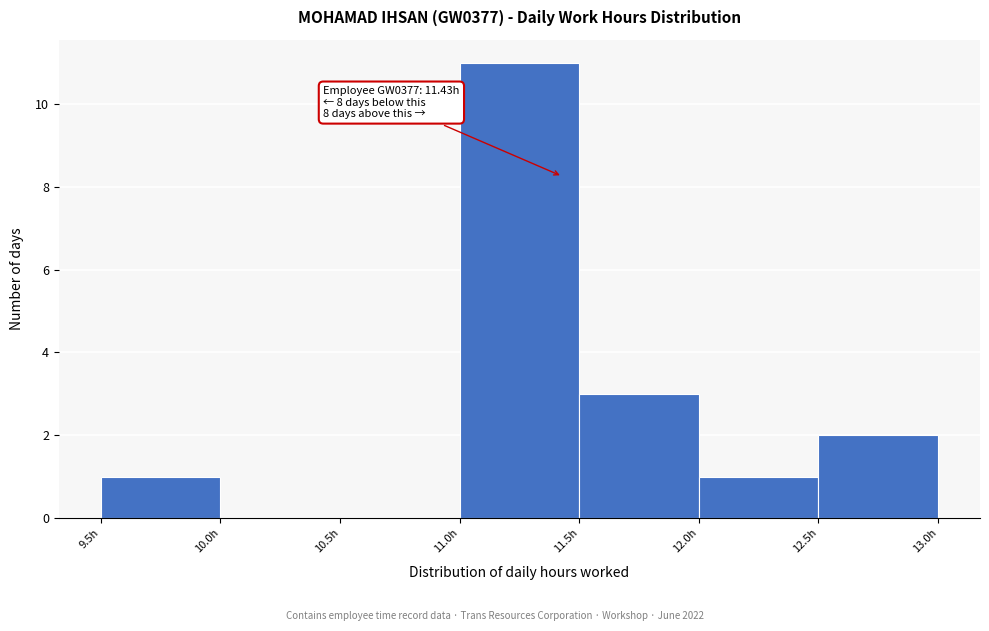

Over which range of the x-axis is the bar tallest?

11.0 to 11.5